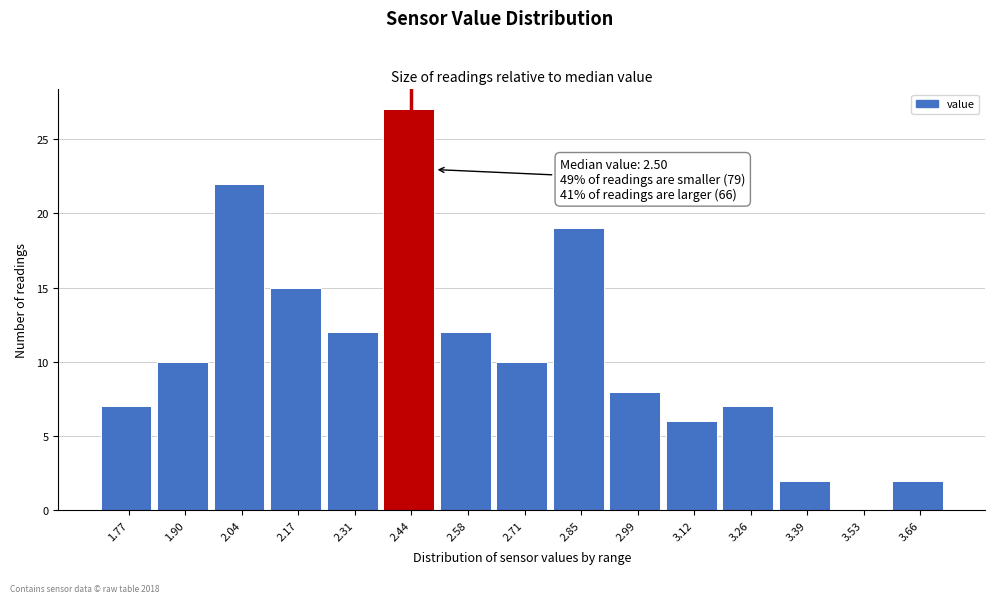

Over which range of the x-axis is the bar tallest?

2.38 to 2.52